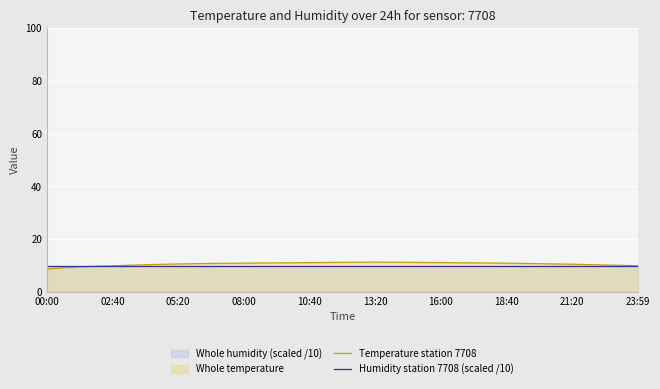

What value does the Humidity station 7708 (scaled /10) series have at 10:40?

10.0